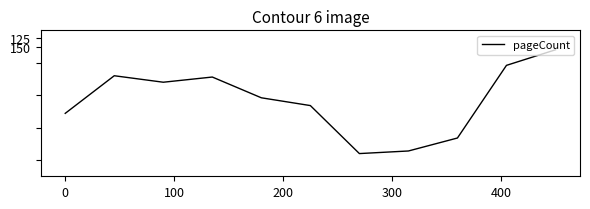

What is the maximum value shown in the chart?

480